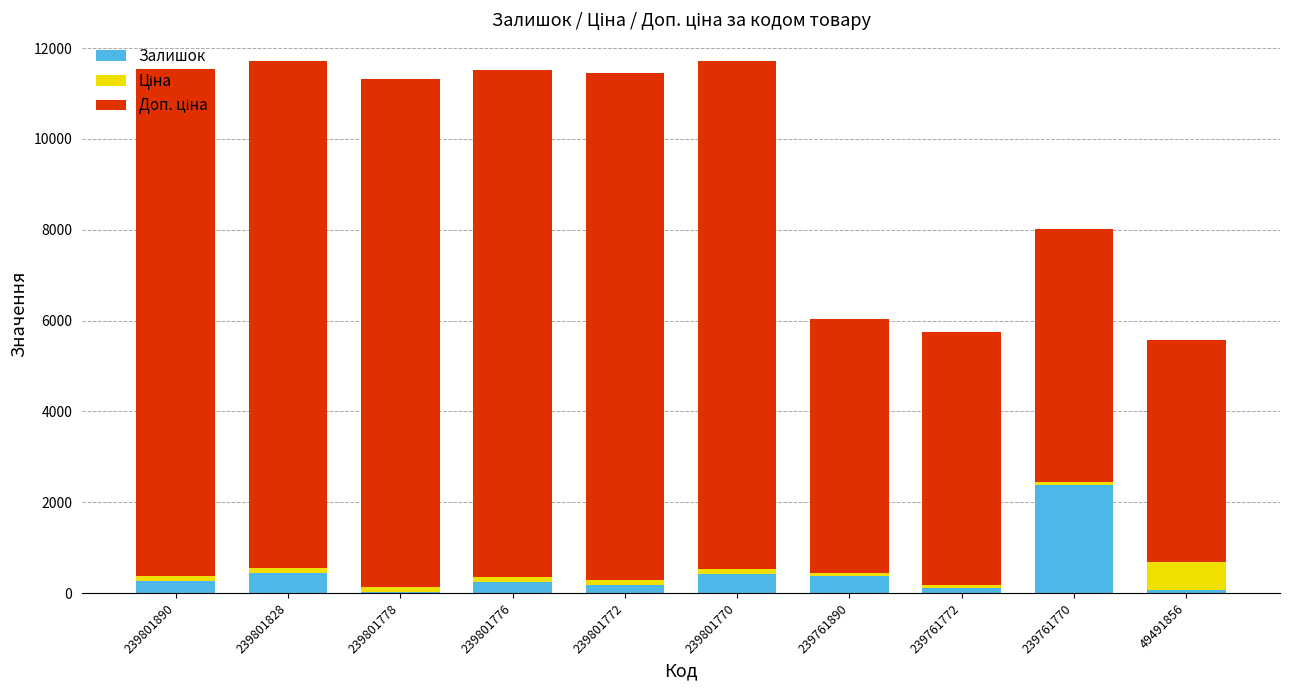

Are the bars horizontal?

No